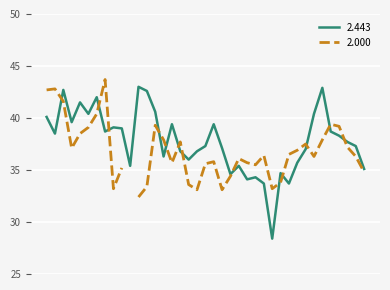

True or false: the data shows 37.3 at 06:15.

True